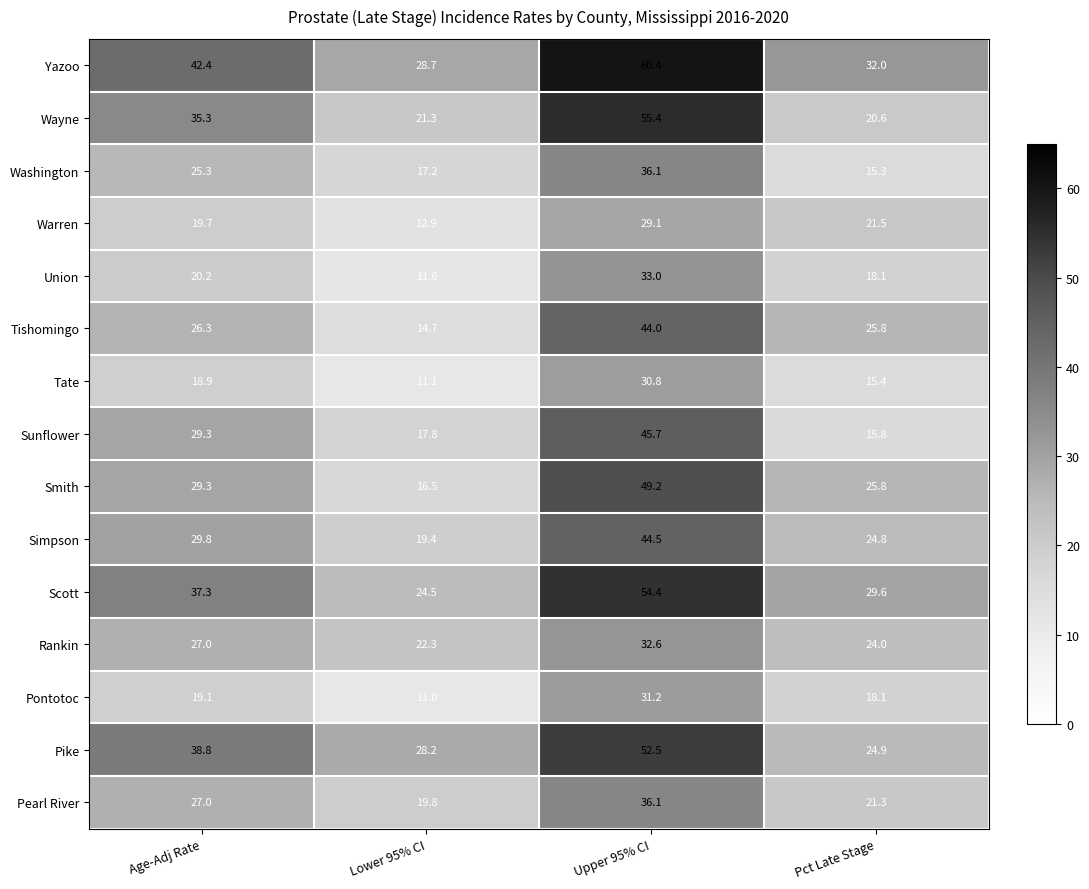

What is the difference between the Tate values at Pct Late Stage and Upper 95% CI?

15.4